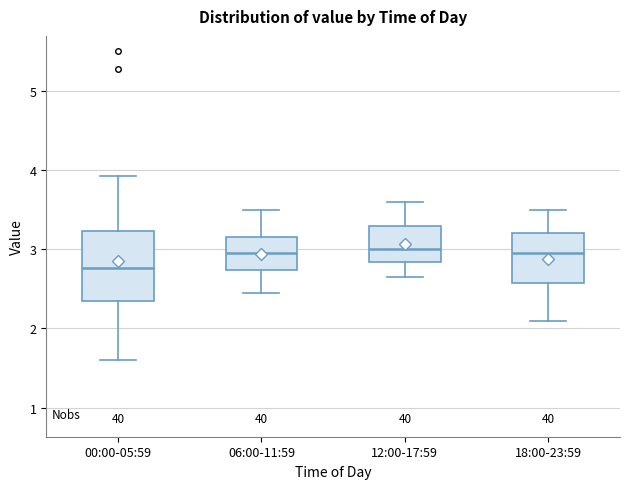

Comparing the boxes themselves (not the whiskers), which one is the tallest?

00:00-05:59